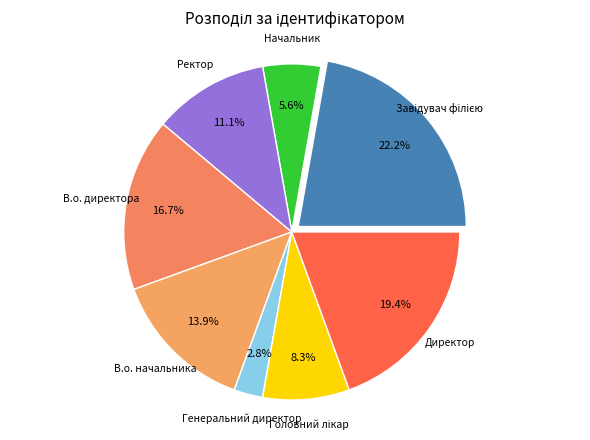

Which slice is the largest?

Завідувач філією